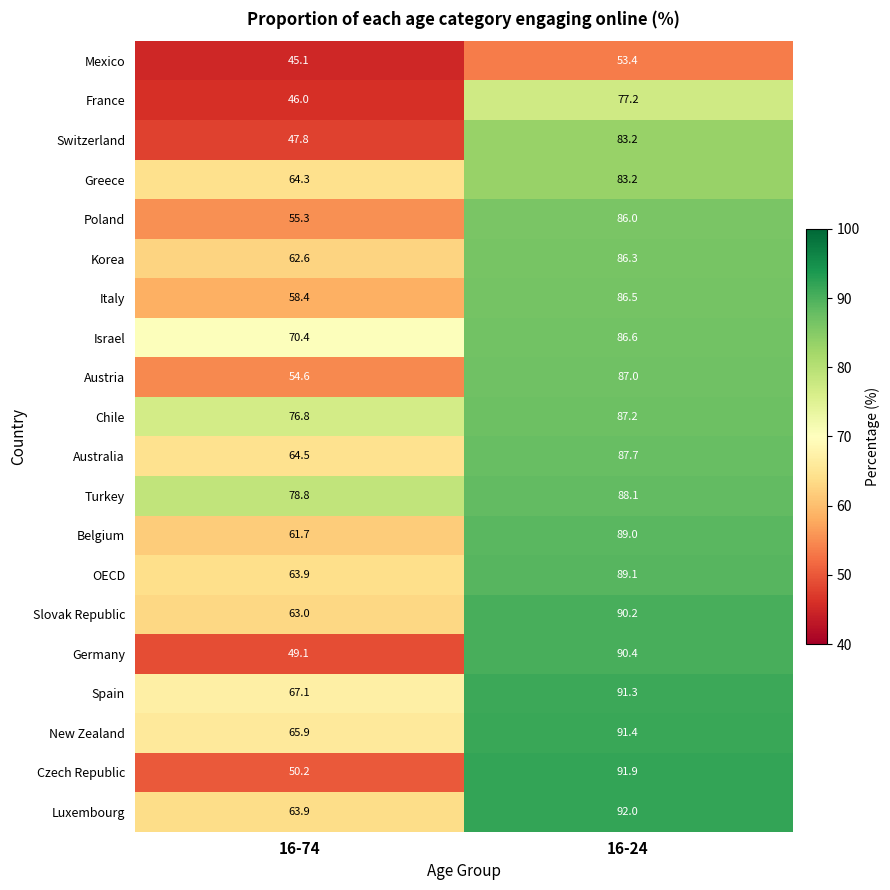

What is the total value across all series at 16-74?

1209.4